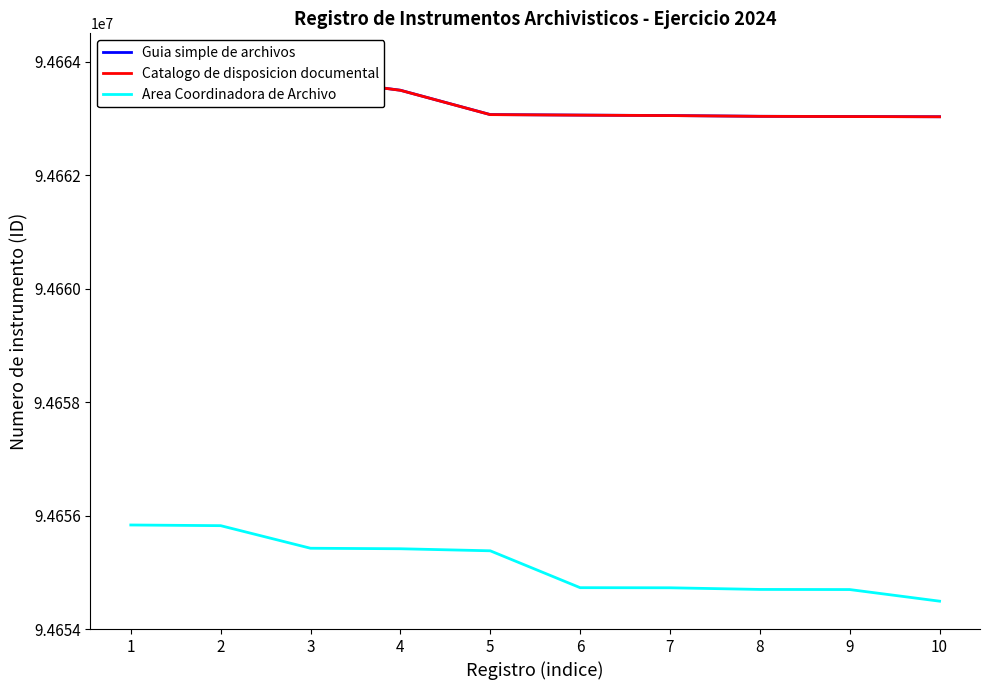

True or false: Guia simple de archivos has more than 1 interior local peaks.

False